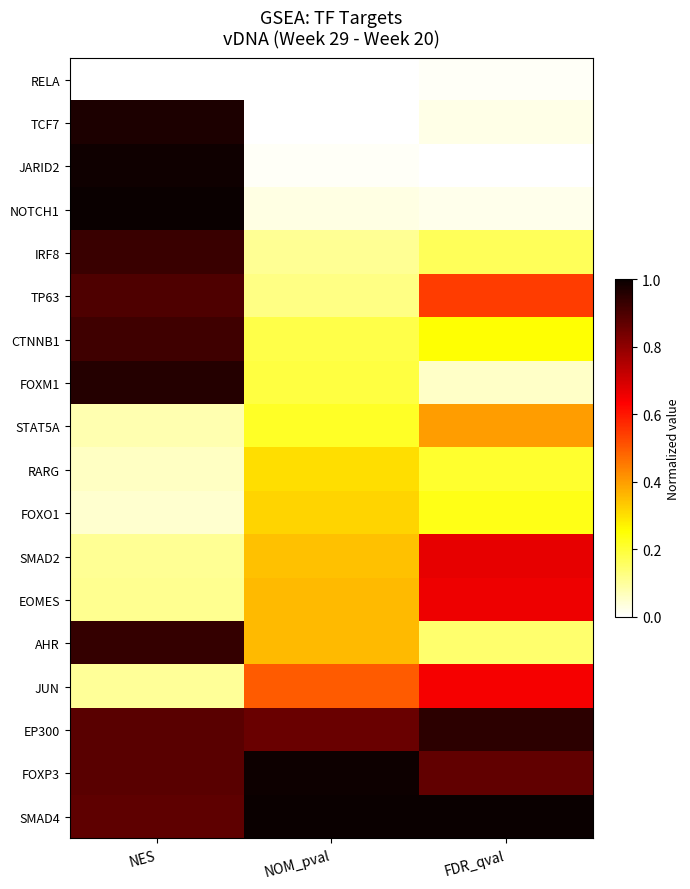

Count the number of data series in this chart.

18